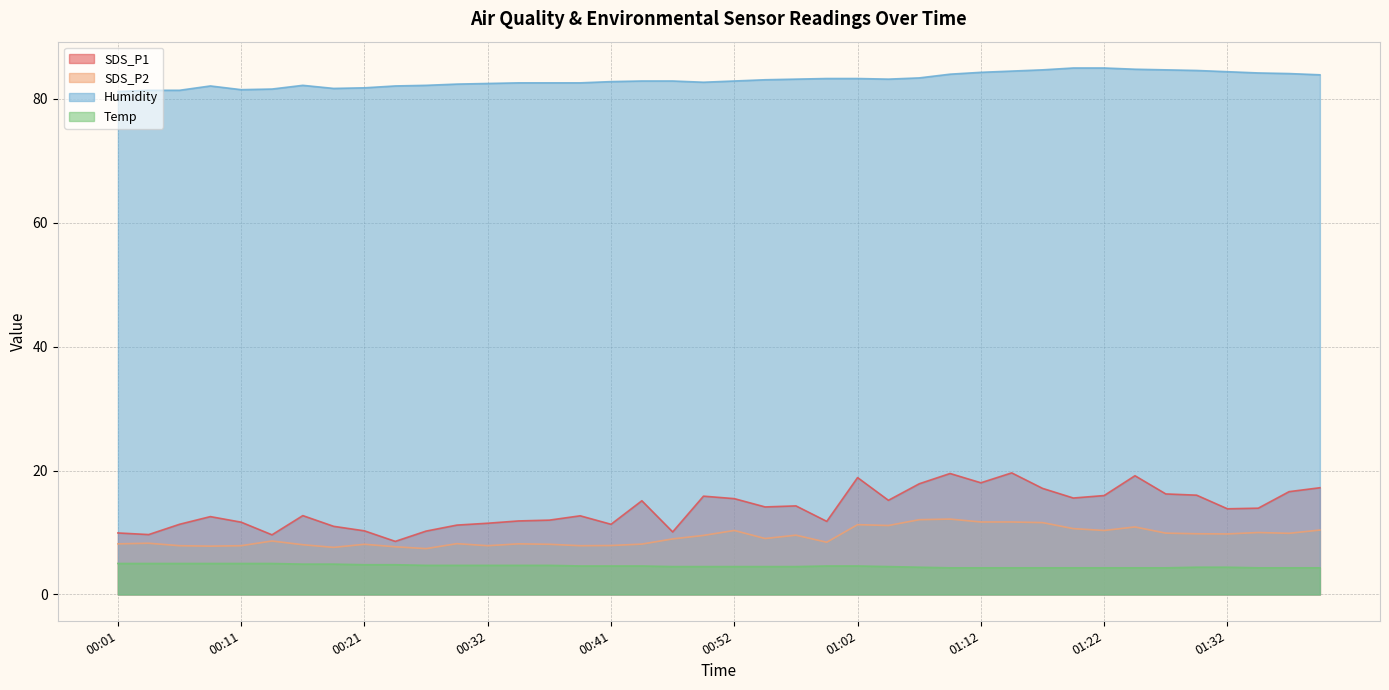

True or false: Temp and Humidity intersect in this chart.

False